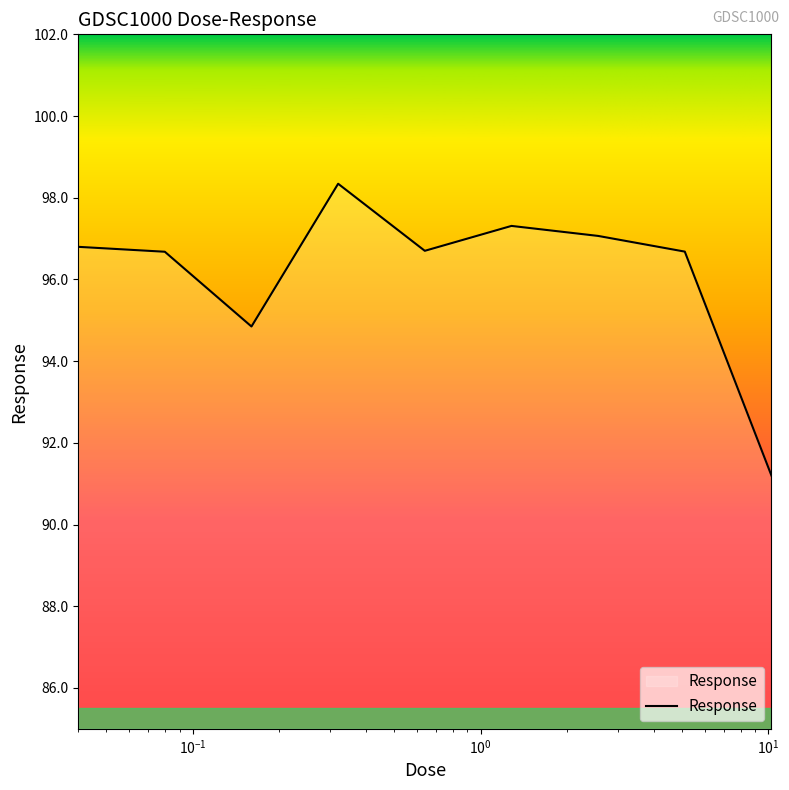

What is the sum of all values?

865.6